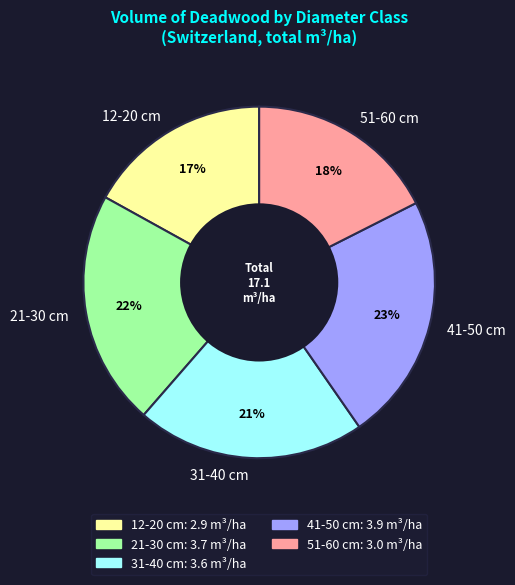

Count the number of slices in the pie.

5